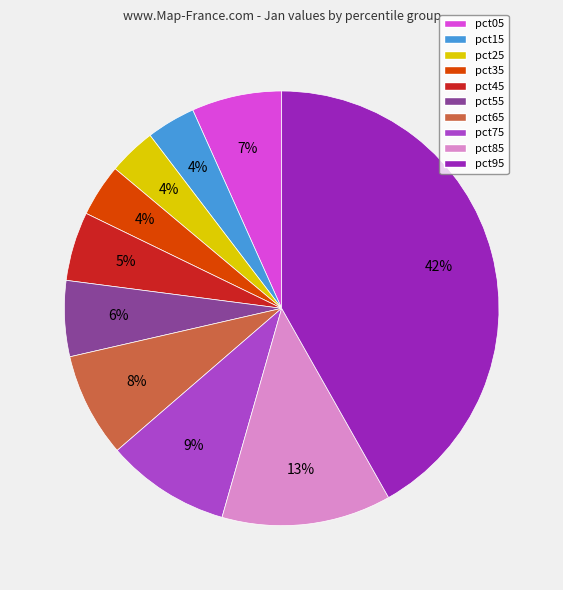

Is it true that pct15 is 4% of the pie?

True